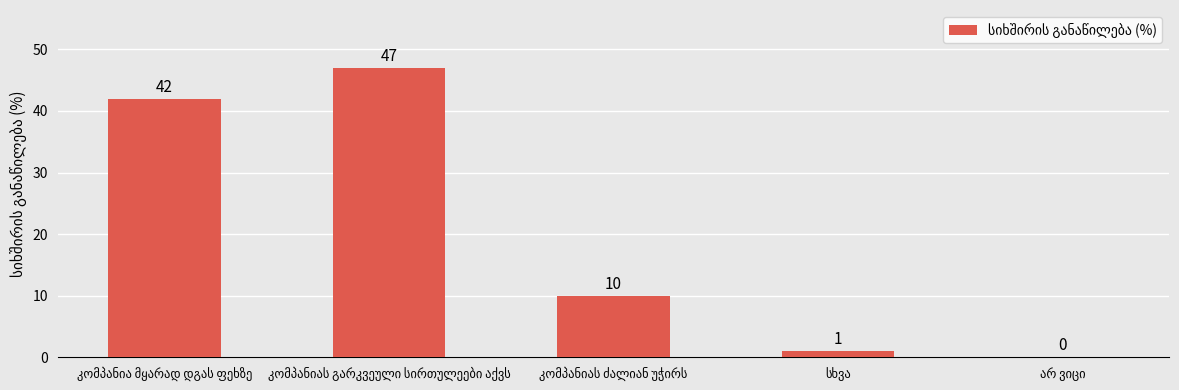

How many values are above zero?

4